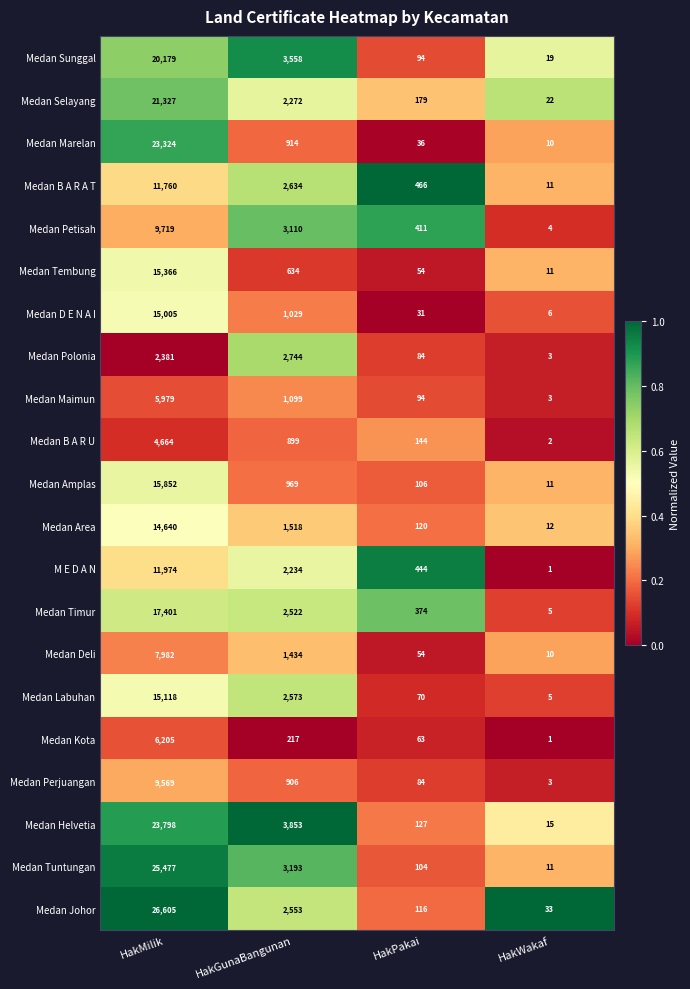

Which label corresponds to the largest value in the chart?

HakMilik